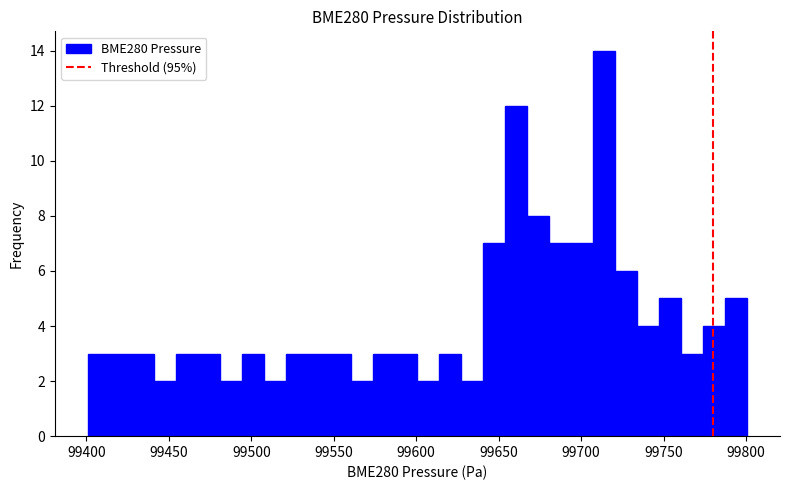

Around what value on the x-axis is the tallest bar? Give the approximate position of its centre, as read against the axis.

99715